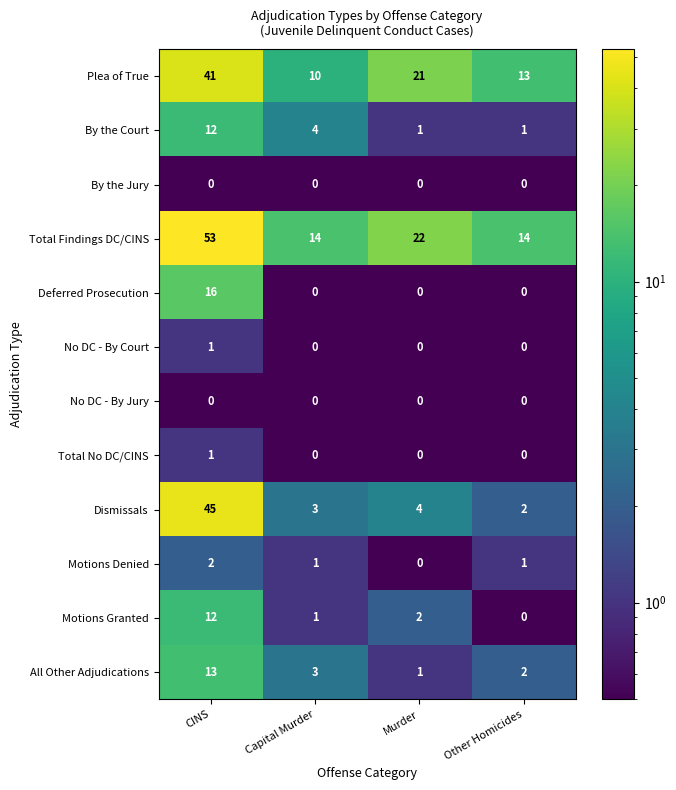

What is the difference between the maximum and minimum values in the Dismissals series?

43